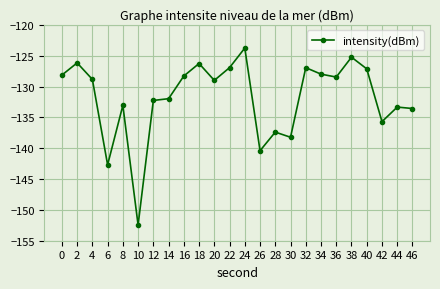

The chart shows a value of -226.5 at 46. True or false?

False